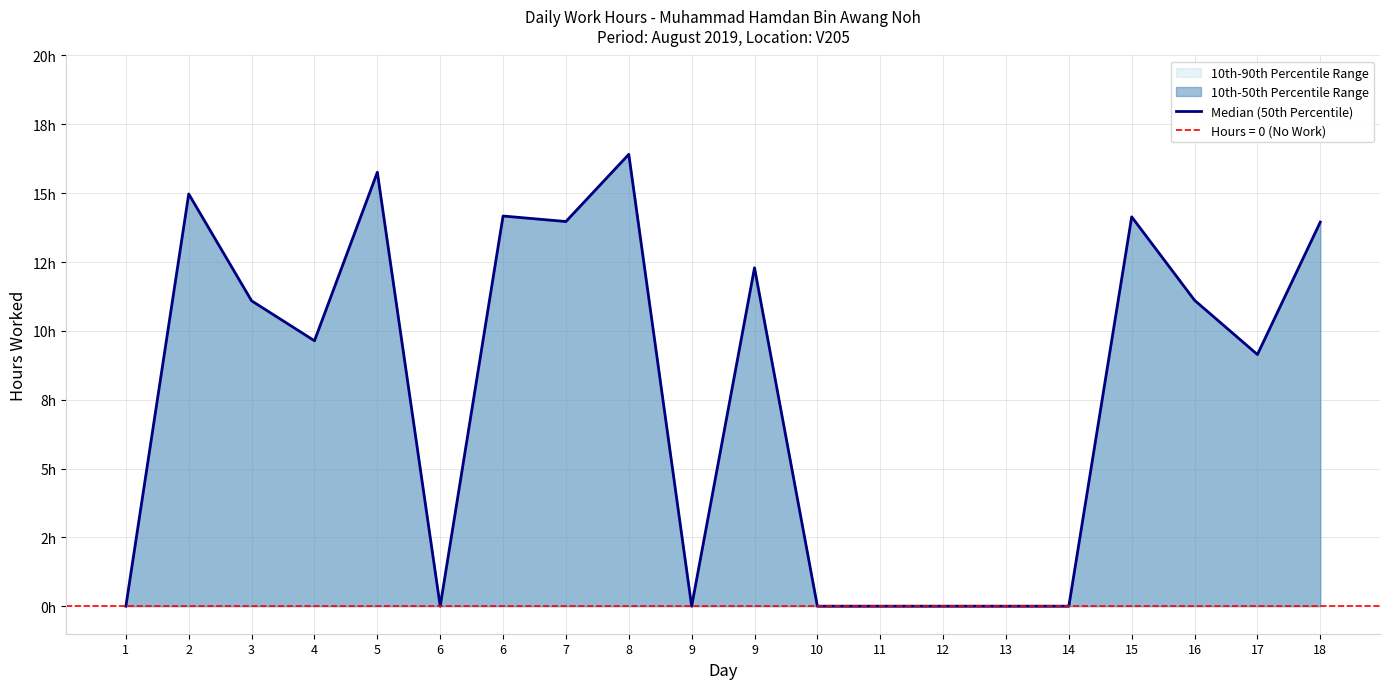

Between 2 and 10, which is larger?

2